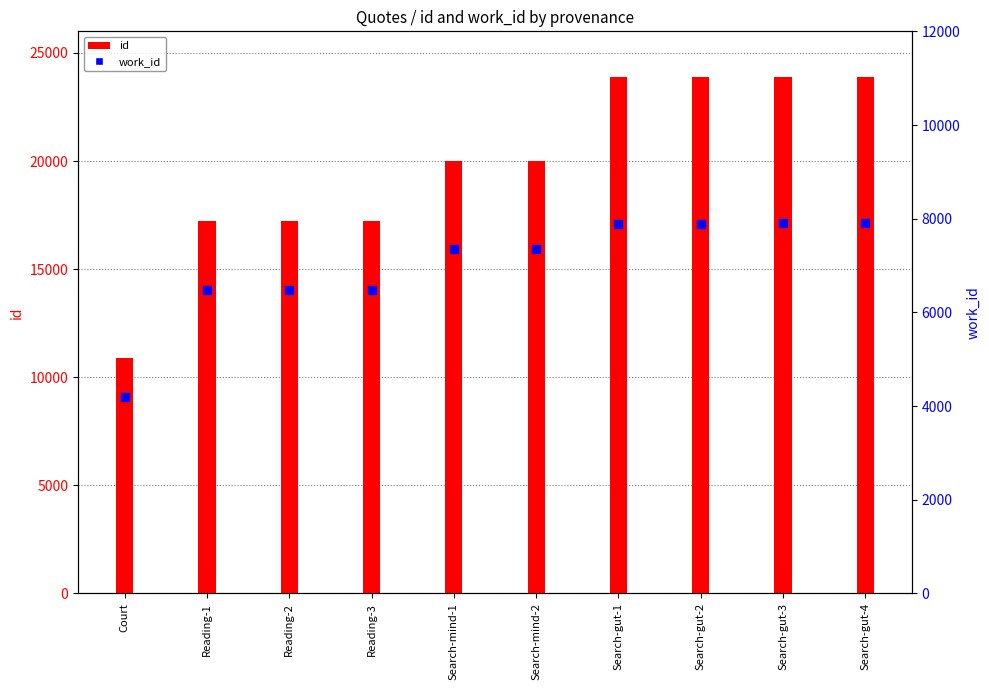

At how many categories does at least one series exceed 18181?

6